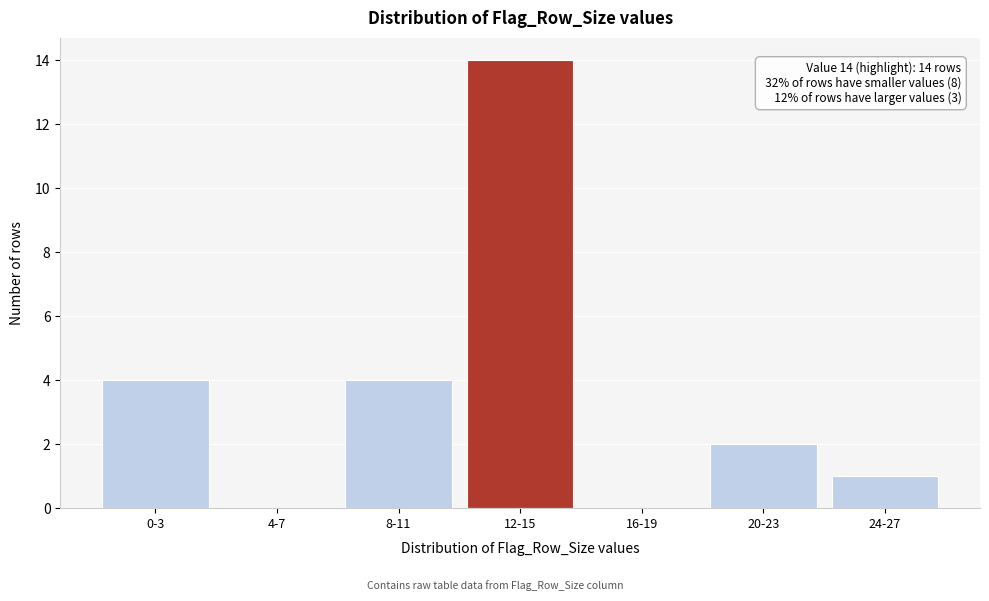

Reading left to right, extract all data points from this chart.

0-3=4	4-7=0	8-11=4	12-15=14	16-19=0	20-23=2	24-27=1